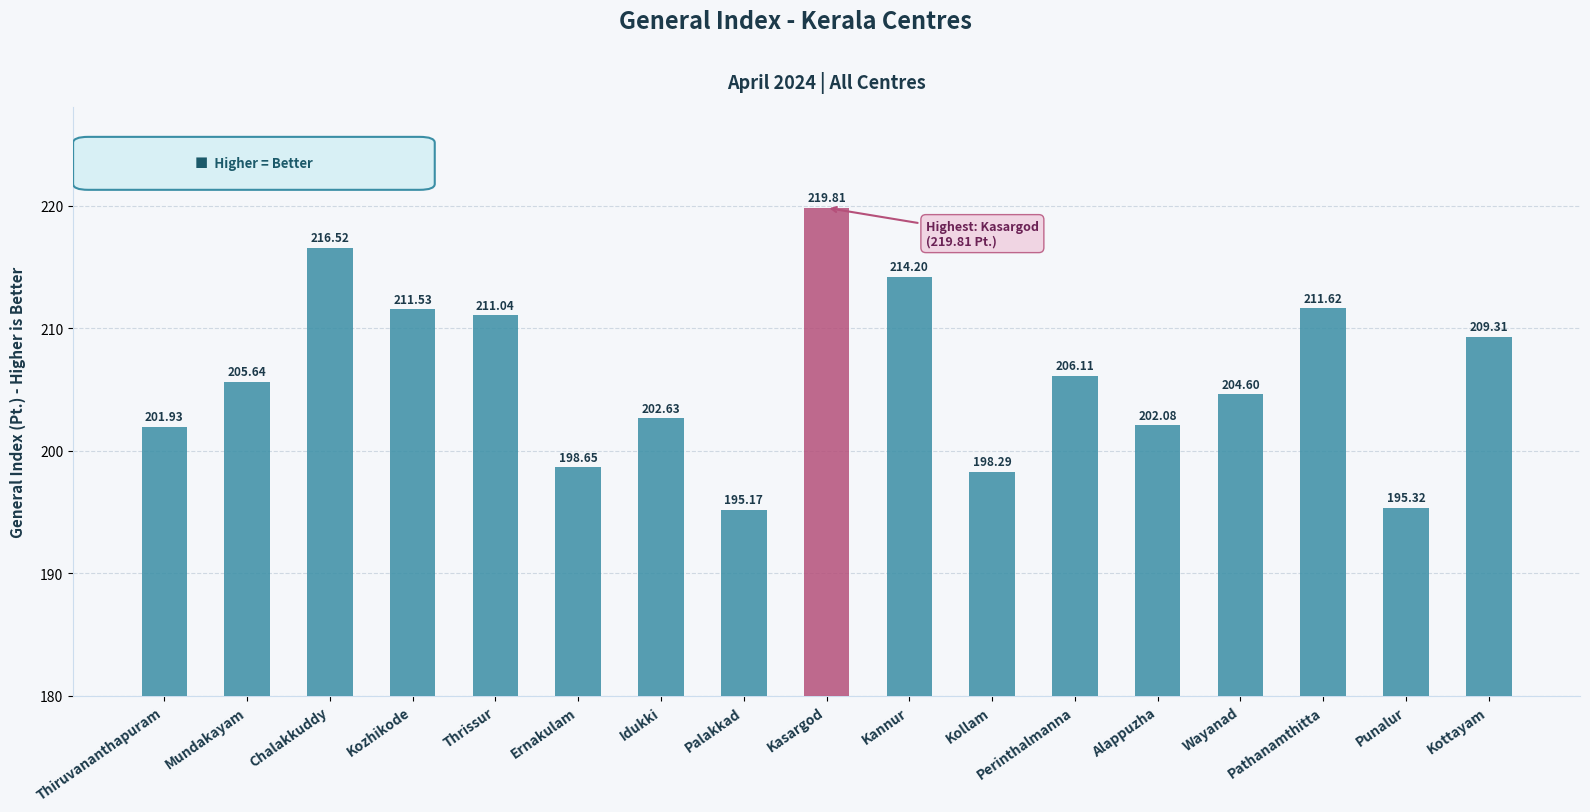

What is the difference between the values at Kasargod and Chalakkuddy?

3.3